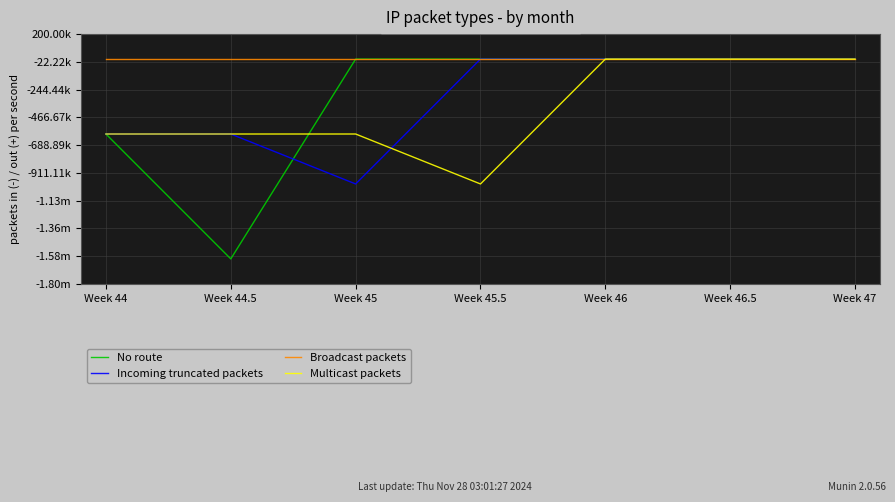

Is this an area chart (filled region under the line)?

No